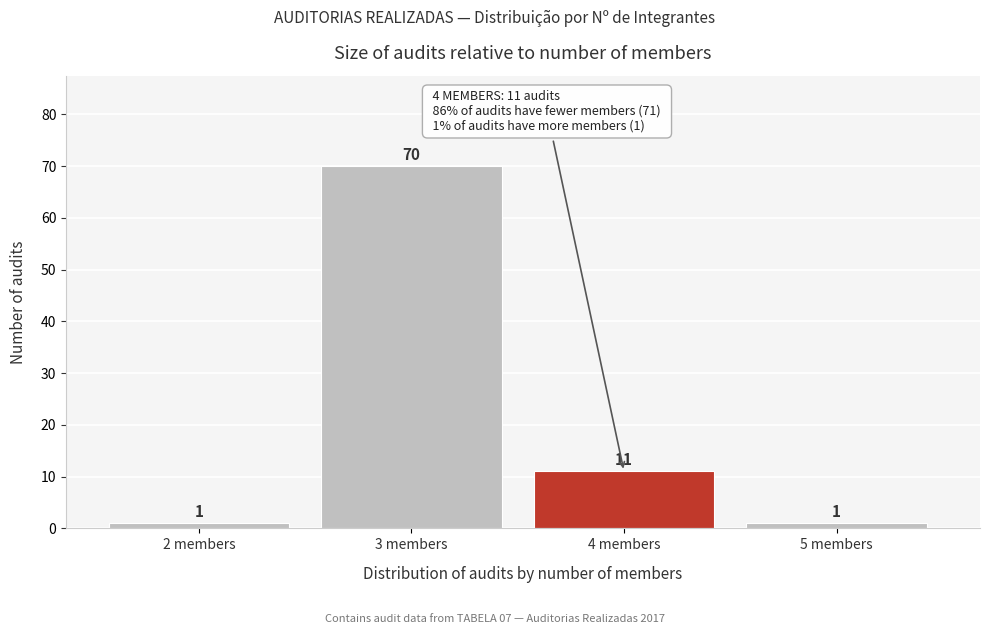

Reading left to right, what are all the values shown in this chart?

1	70	11	1